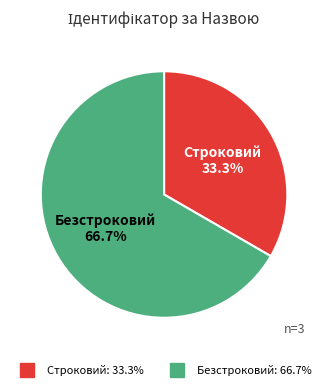

Is it true that Строковий is 33% of the pie?

True